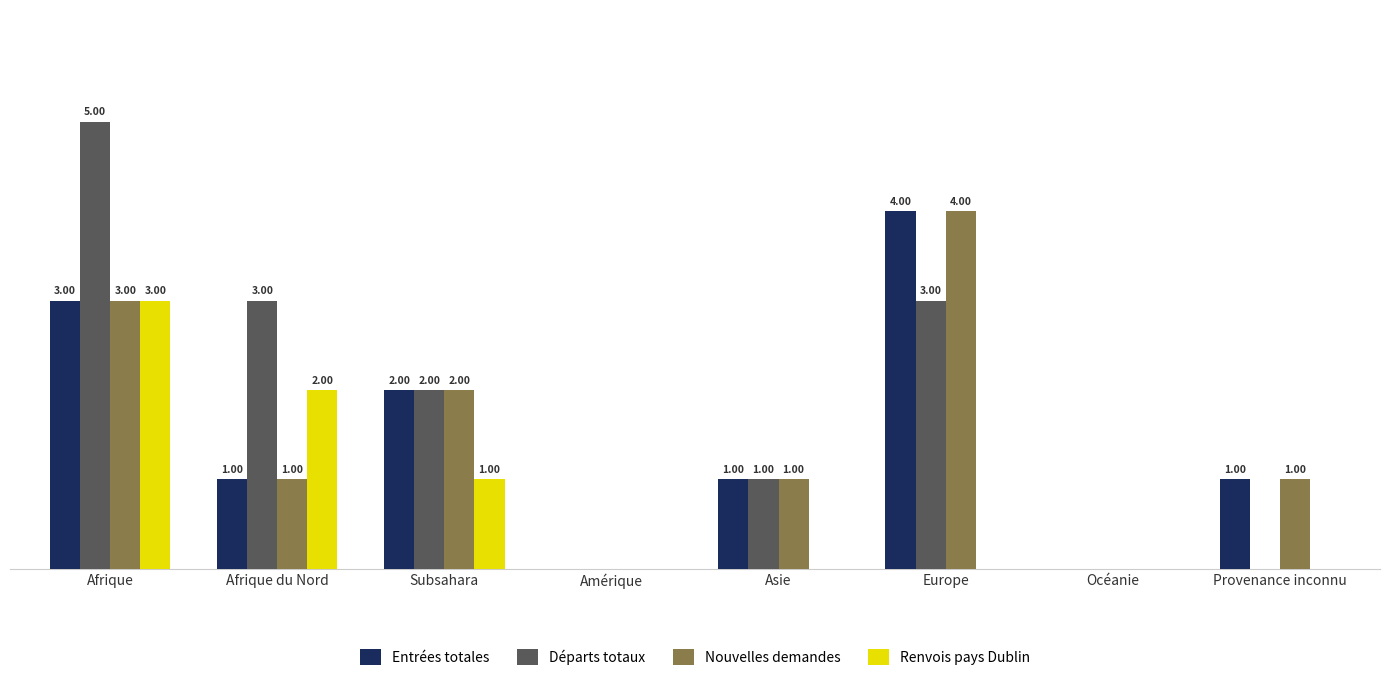

Which series changed the most between Afrique and Océanie?

Départs totaux